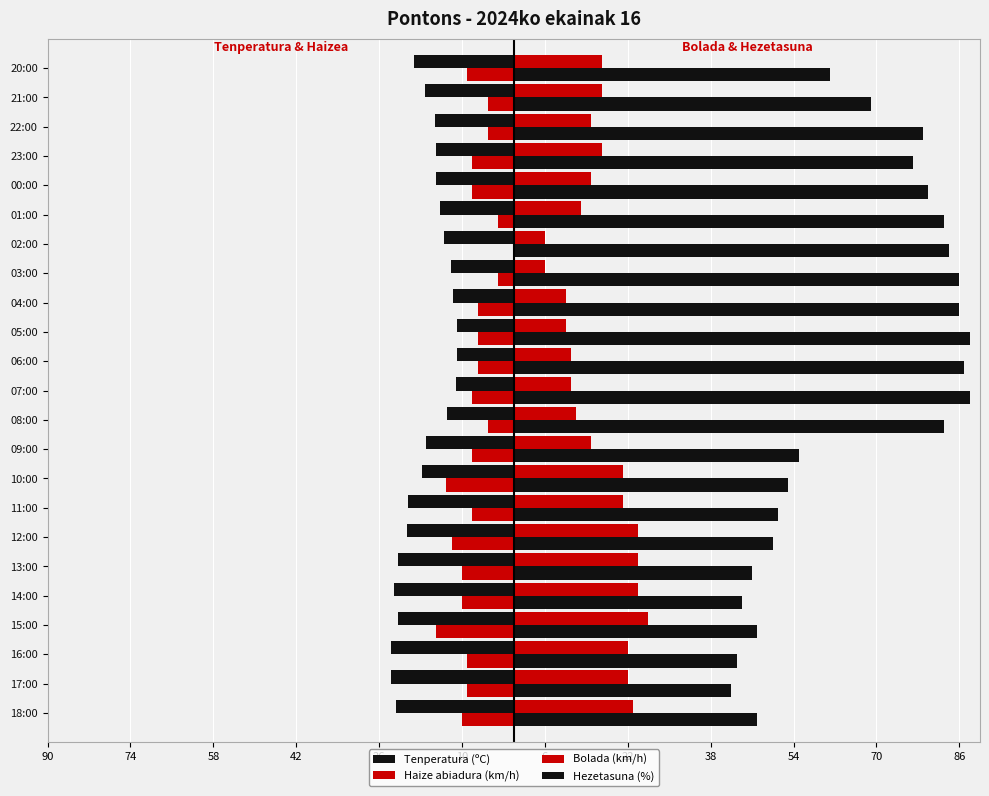

Reading left to right, list all the values displayed in this chart.

Tenperatura (ºC): -22.8	-23.7	-23.7	-22.3	-23.2	-22.3	-20.6	-20.5	-17.8	-17.0	-12.9	-11.1	-10.9	-11.0	-11.7	-12.2	-13.4	-14.3	-15.0	-15.1	-15.2	-17.2	-19.3
Haize abiadura (km/h): -10.0	-9.0	-9.0	-15.0	-10.0	-10.0	-12.0	-8.0	-13.0	-8.0	-5.0	-8.0	-7.0	-7.0	-7.0	-3.0	0.0	-3.0	-8.0	-8.0	-5.0	-5.0	-9.0
Bolada (km/h): 23.0	22.0	22.0	26.0	24.0	24.0	24.0	21.0	21.0	15.0	12.0	11.0	11.0	10.0	10.0	6.0	6.0	13.0	15.0	17.0	15.0	17.0	17.0
Hezetasuna (%): 47.0	42.0	43.0	47.0	44.0	46.0	50.0	51.0	53.0	55.0	83.0	88.0	87.0	88.0	86.0	86.0	84.0	83.0	80.0	77.0	79.0	69.0	61.0